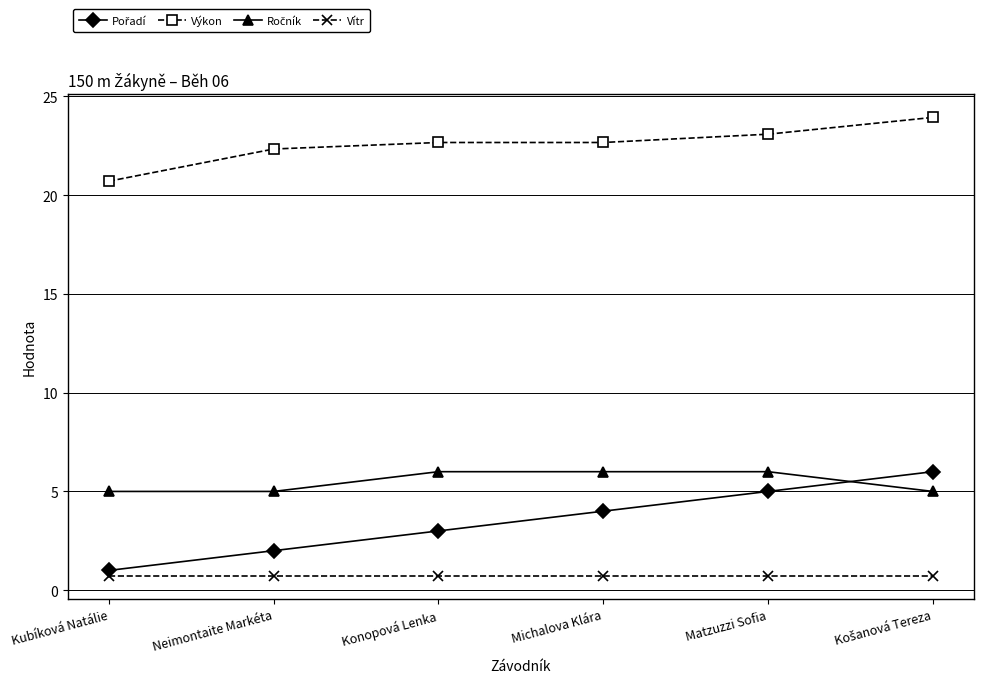

How many categories are shown in the chart?

6